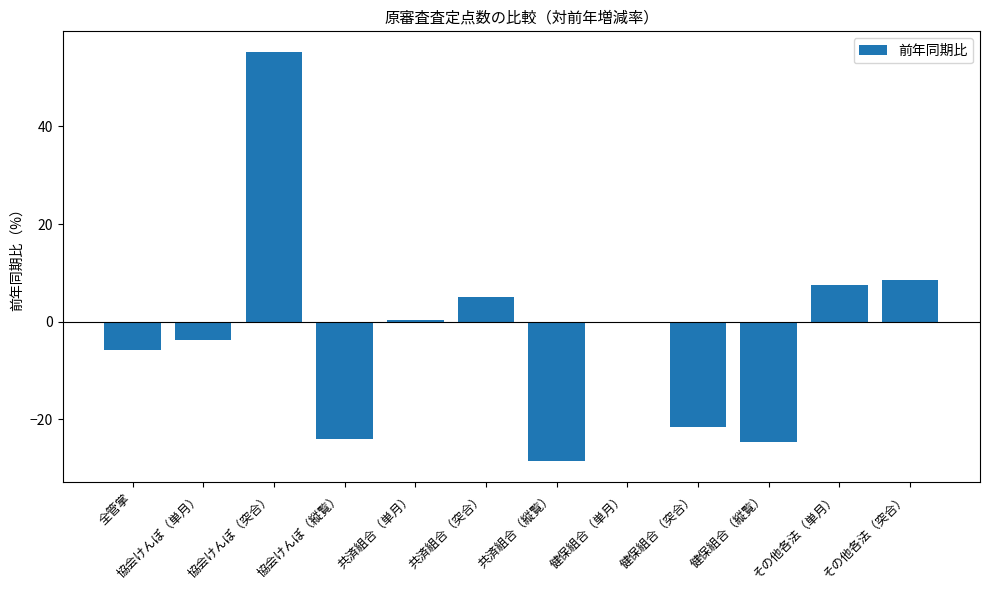

Reading left to right, list all the values displayed in this chart.

全管掌=-5.8	協会けんぽ（単月）=-3.7	協会けんぽ（突合）=55.3	協会けんぽ（縦覧）=-24.0	共済組合（単月）=0.4	共済組合（突合）=5.1	共済組合（縦覧）=-28.6	健保組合（単月）=-0.4	健保組合（突合）=-21.5	健保組合（縦覧）=-24.6	その他各法（単月）=7.4	その他各法（突合）=8.5